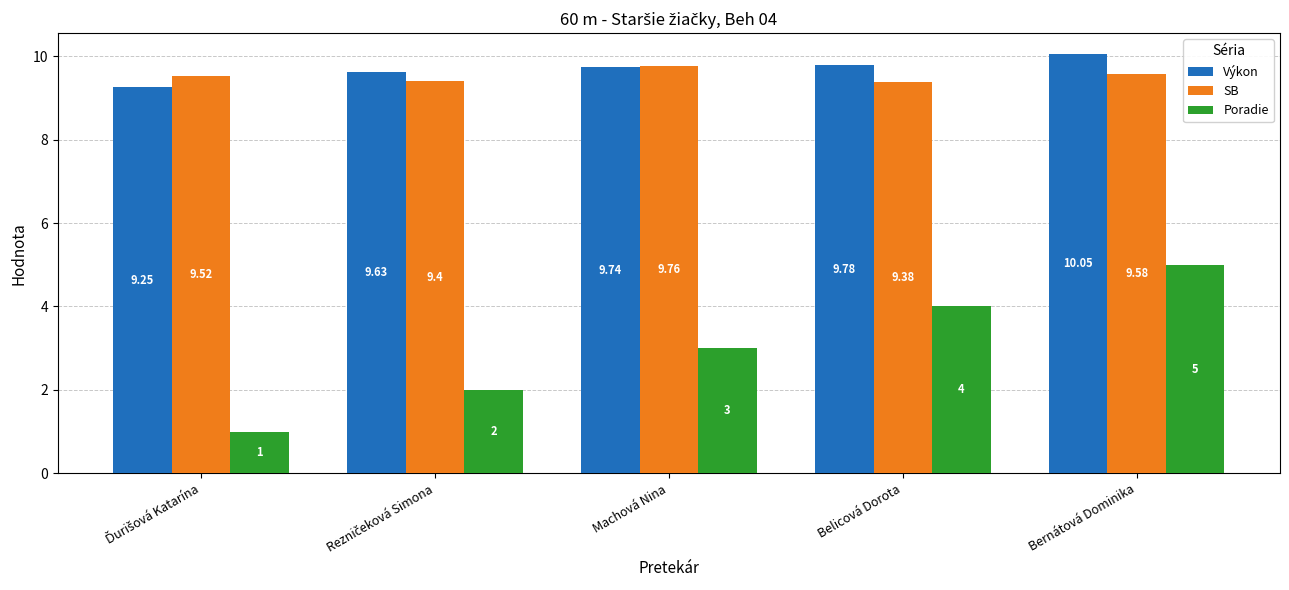

Which series has the largest range (max minus min)?

Poradie